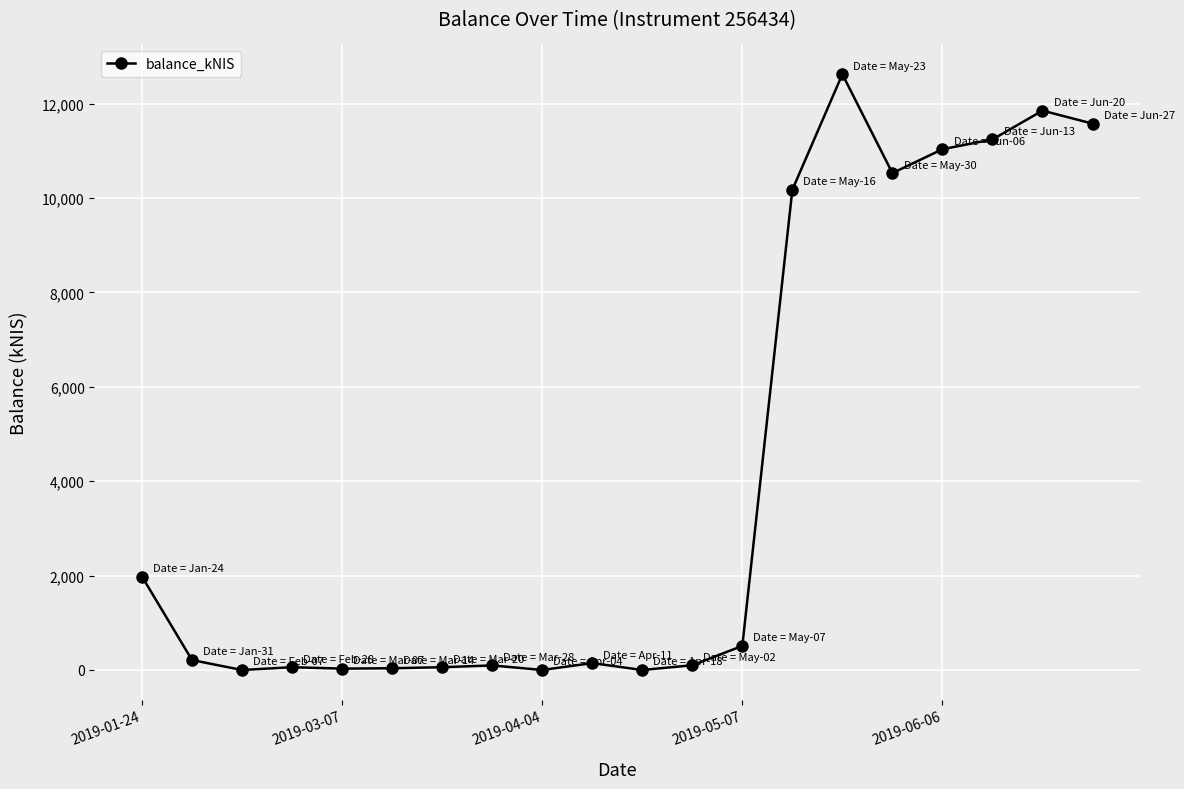

True or false: there are more than 0 points higher than both neighbors.

True